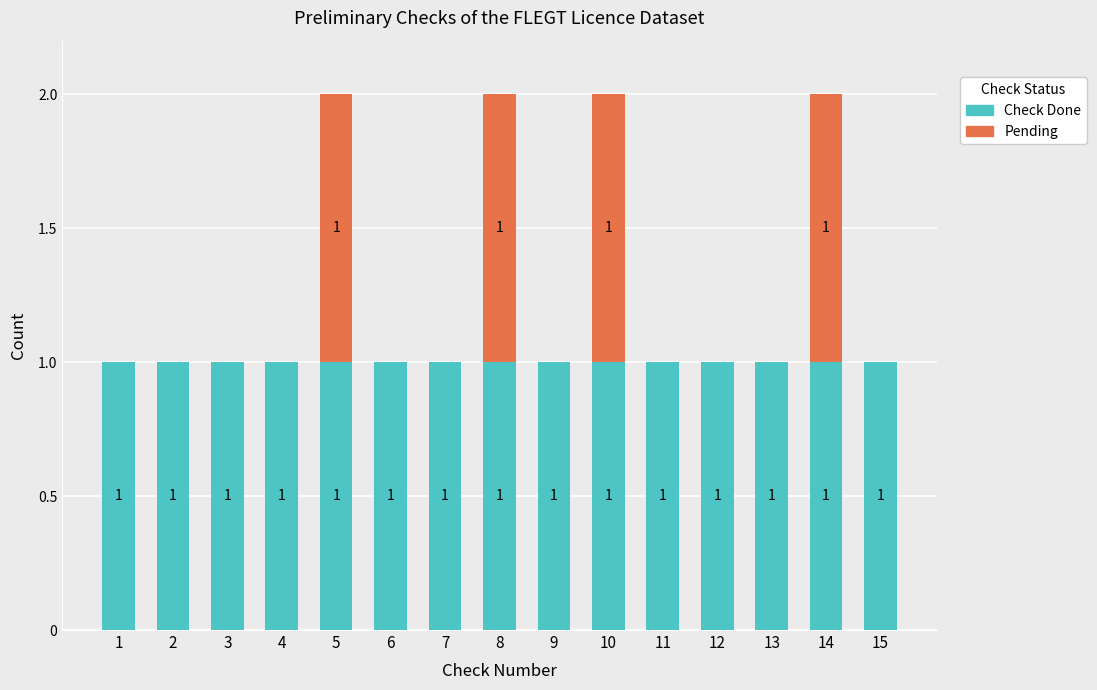

Is it true that Check Done equals 1 at 4?

True